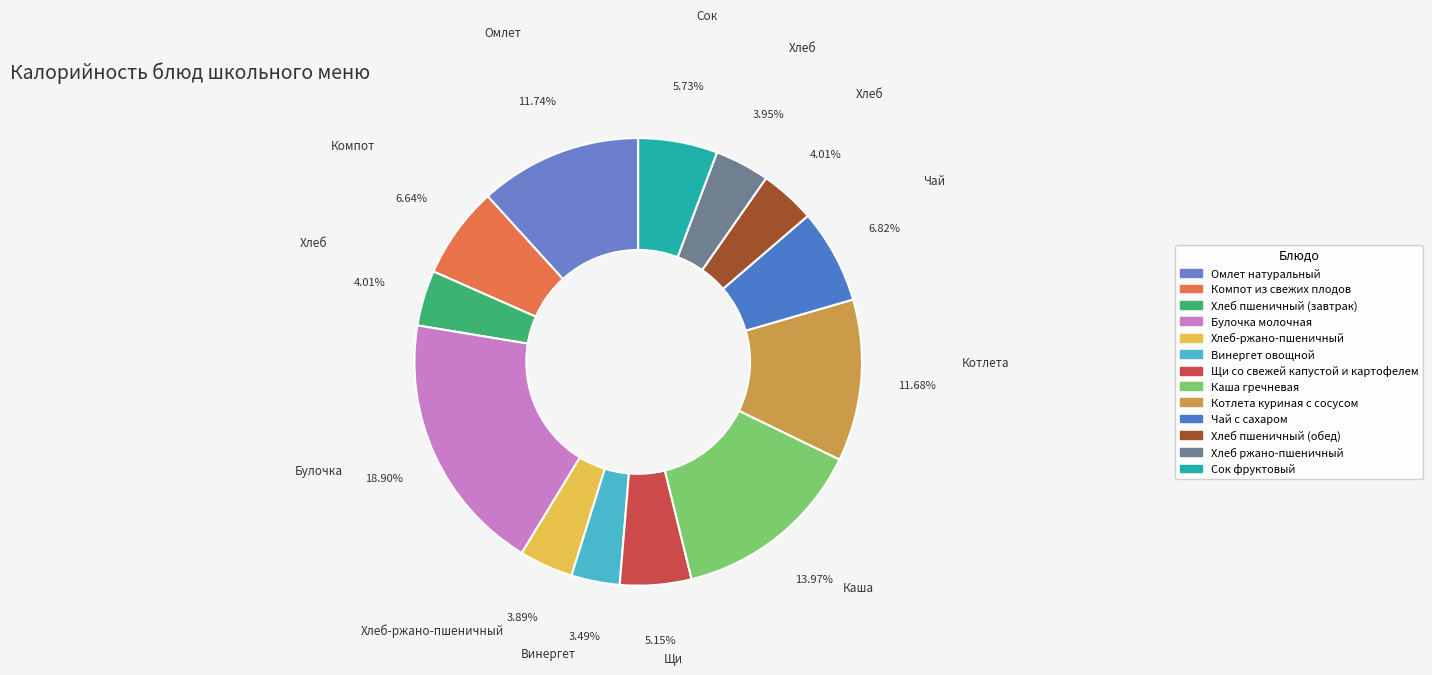

Count the number of slices in the pie.

13